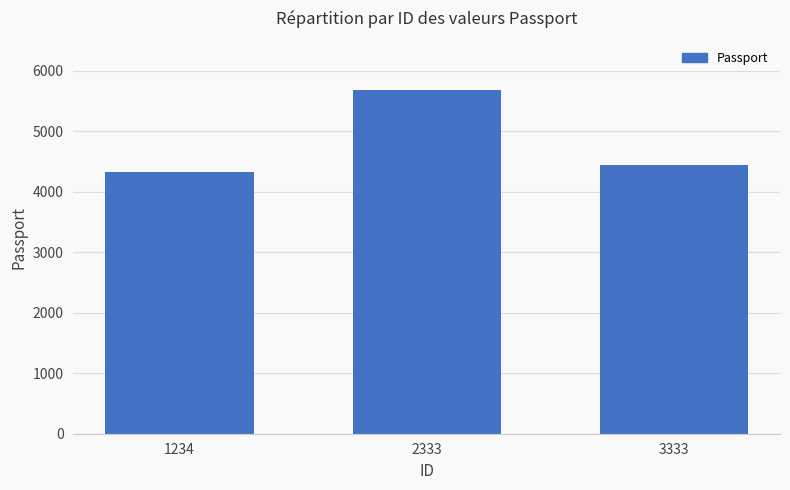

Rank the categories by value from lowest to highest.

1234, 3333, 2333